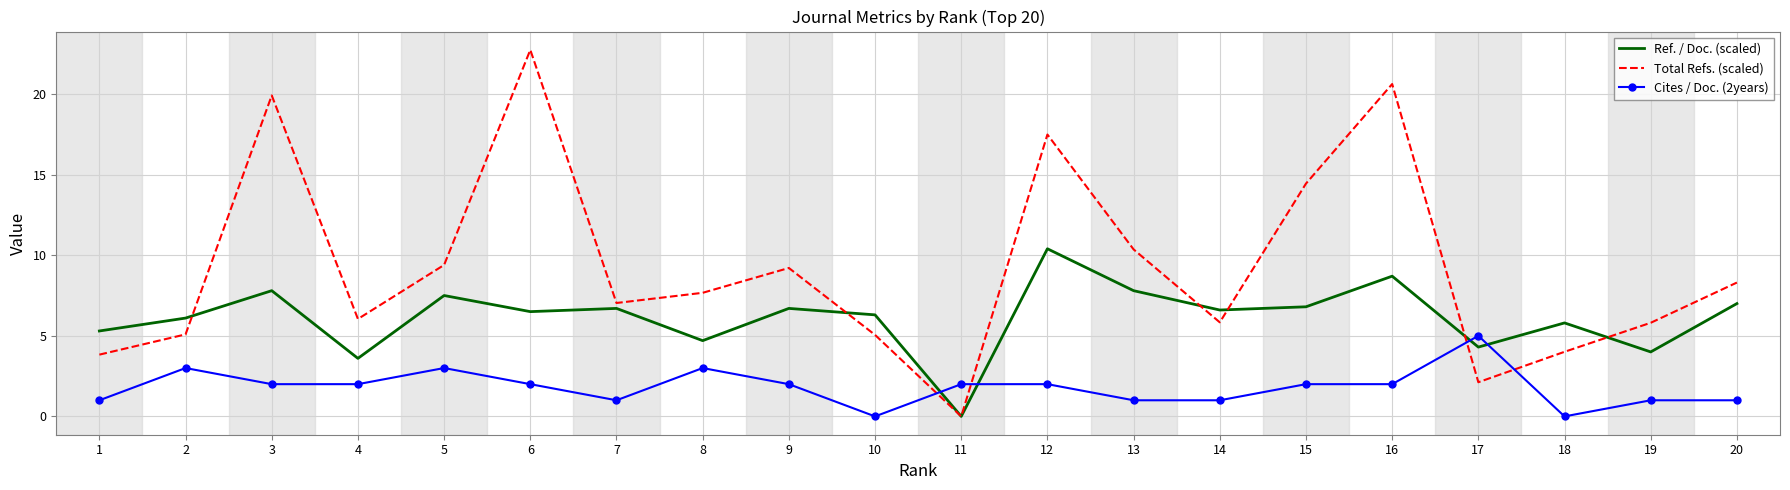

Which series has the largest range (max minus min)?

Total Refs. (scaled)